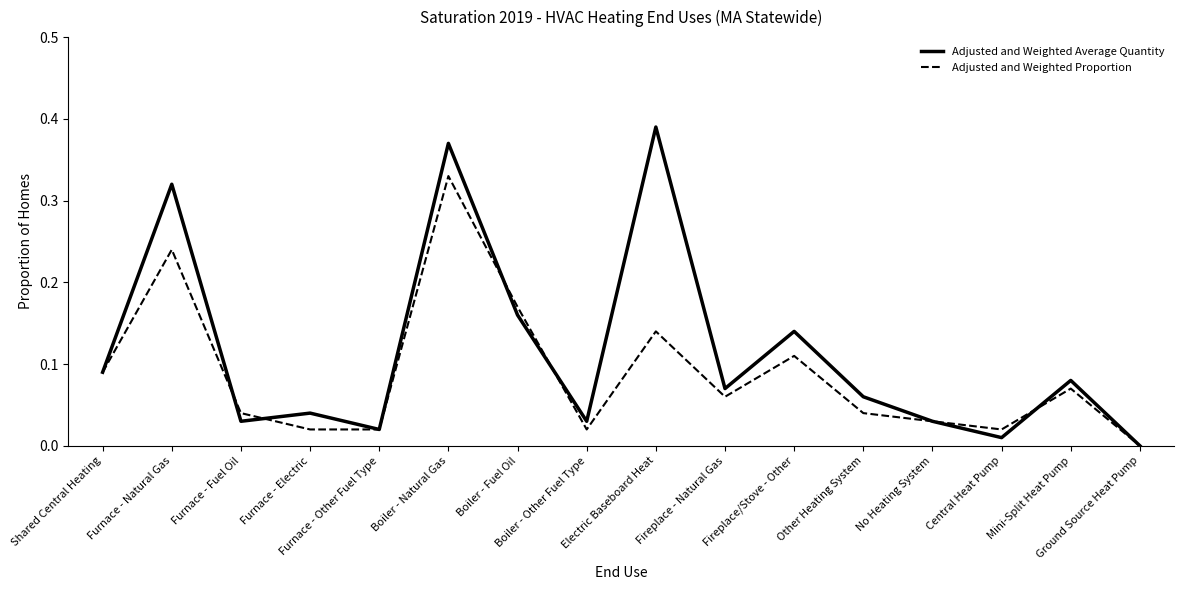

Which series has the widest spread of values?

Adjusted and Weighted Average Quantity